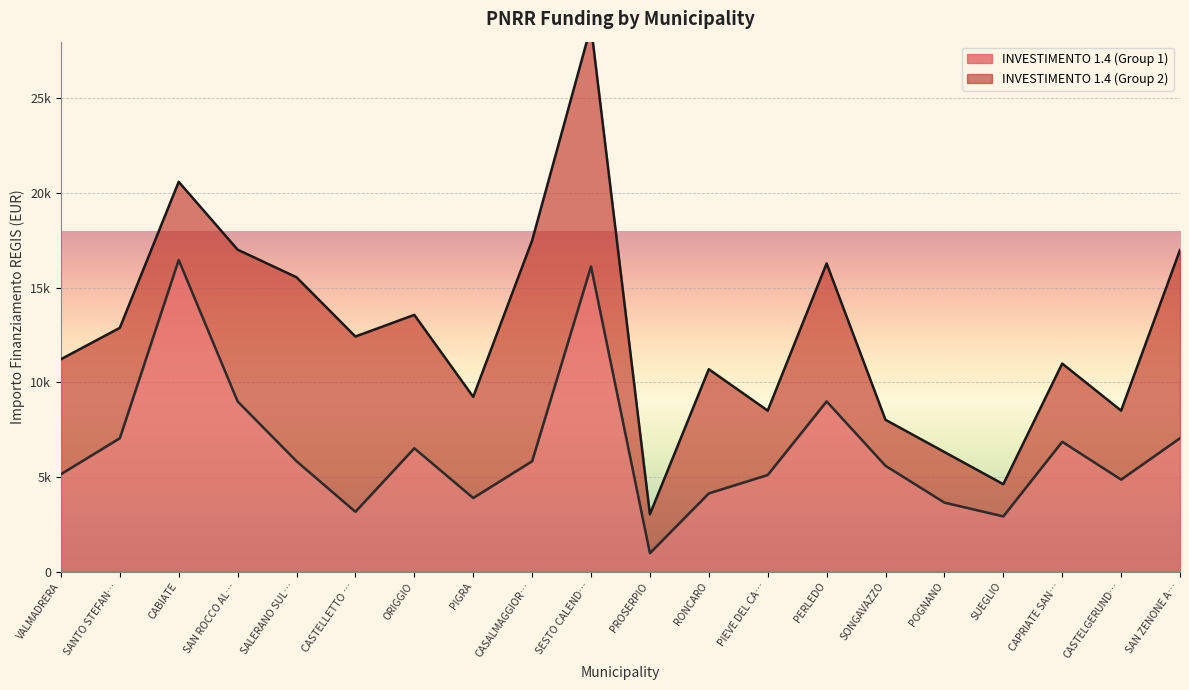

Which label corresponds to the largest value in the chart?

CABIATE